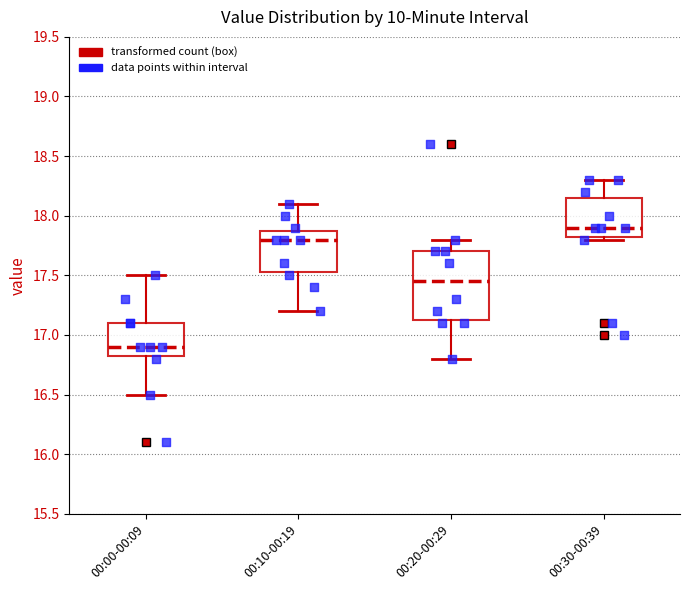

Reading left to right, read every box against the y-axis: the position of its median line, the range the box covers, and the ends of its whiskers. The values are not printed on the chart, so give them approximately, as read against the axis.

00:00-00:09: median 16.90, box 16.85 to 17.10, whiskers 16.50 to 17.50
00:10-00:19: median 17.80, box 17.55 to 17.90, whiskers 17.20 to 18.10
00:20-00:29: median 17.45, box 17.15 to 17.70, whiskers 16.80 to 17.80
00:30-00:39: median 17.90, box 17.85 to 18.15, whiskers 17.80 to 18.30